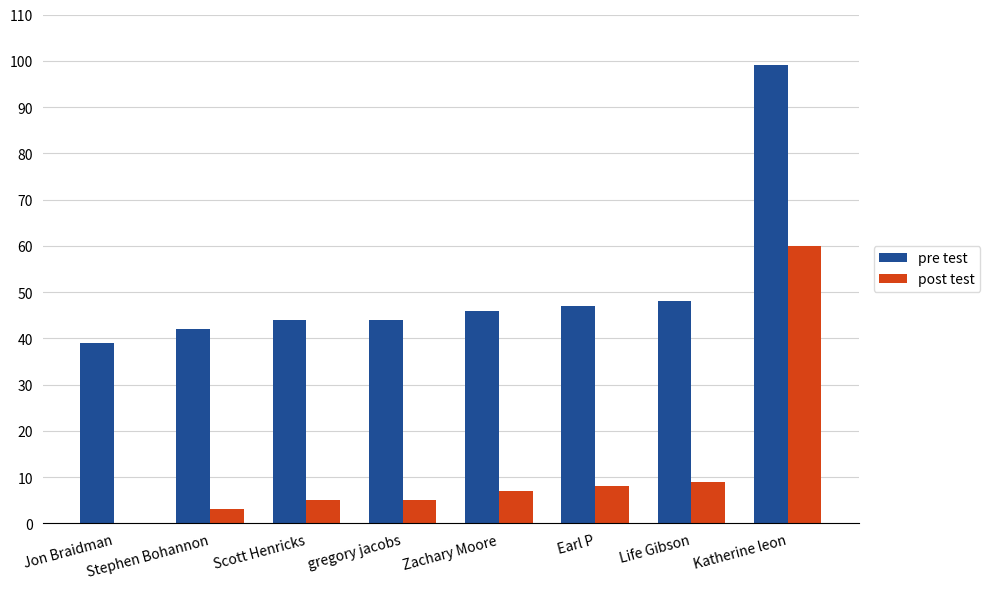

What is the greatest value displayed?

99